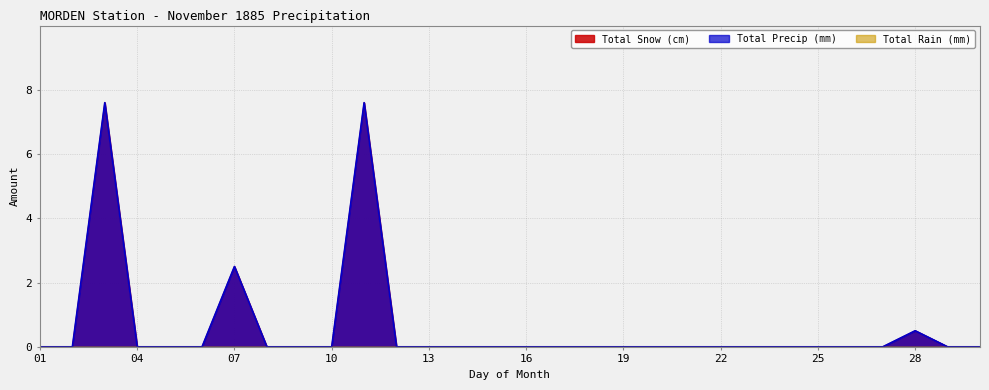

List the series in order of their peak value, highest first.

Total Snow (cm), Total Precip (mm)